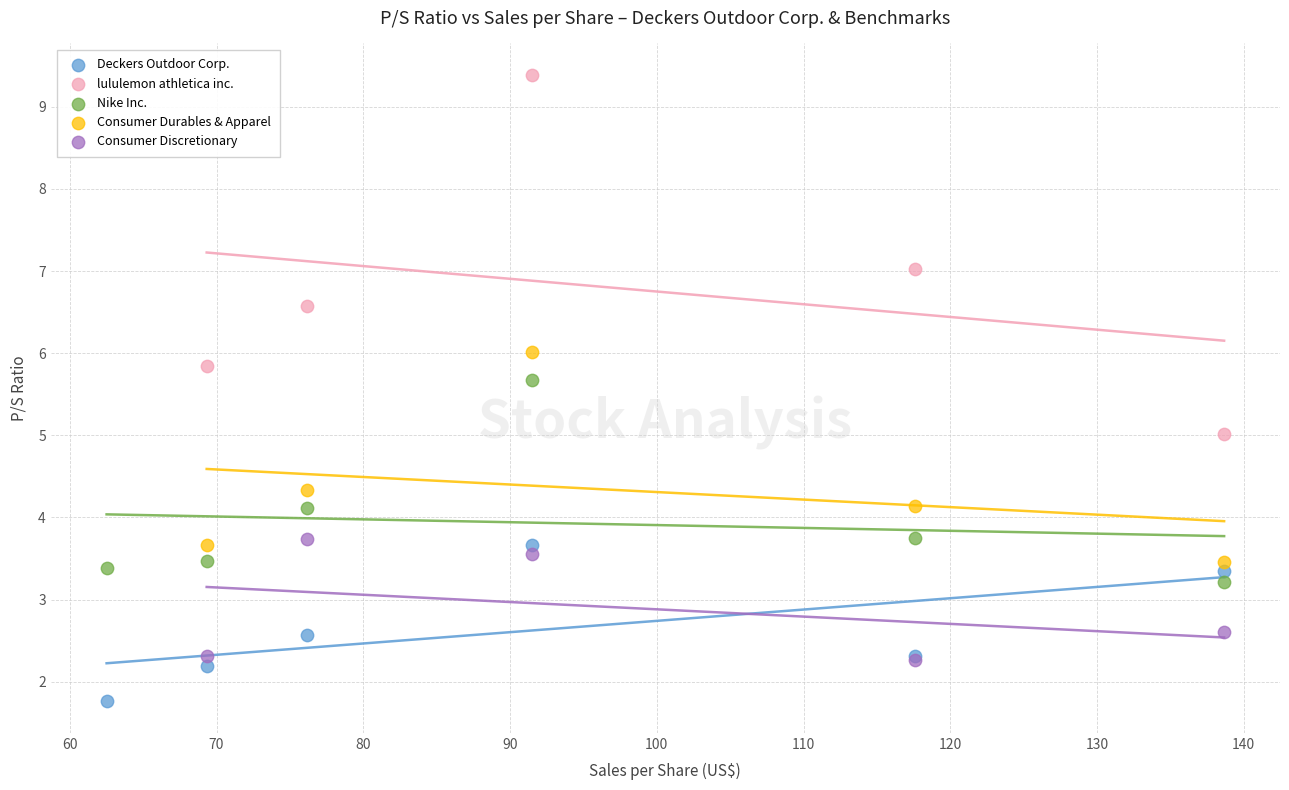

Which series reaches the minimum Y coordinate?

Deckers Outdoor Corp.